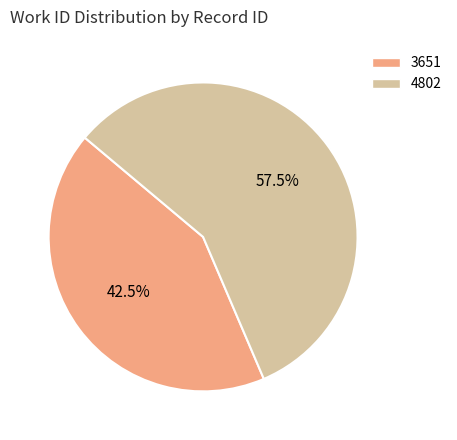

The 3651 slice represents 57% of the pie. True or false?

False